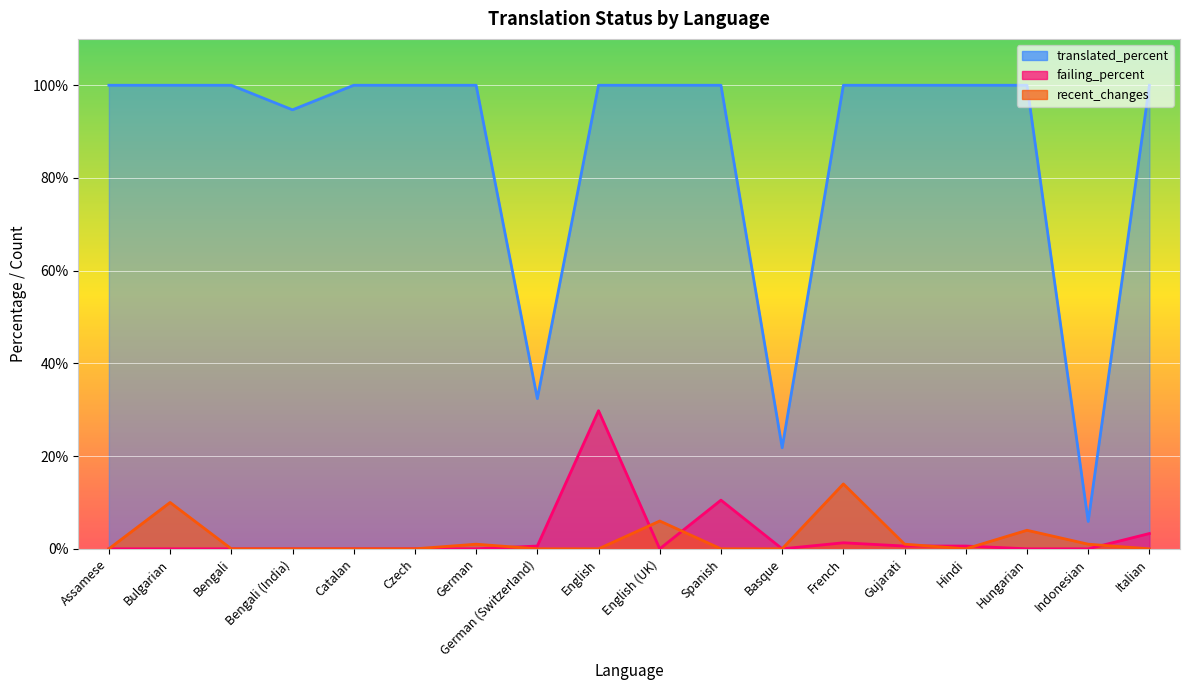

Which category has the highest value across all series?

Assamese